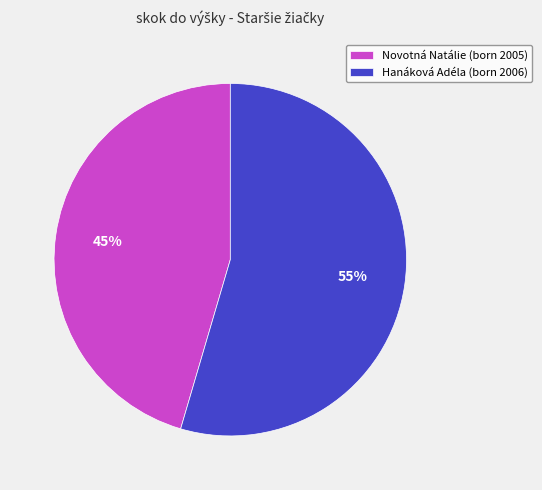

To the nearest percent, what is the average slice percentage?

50%